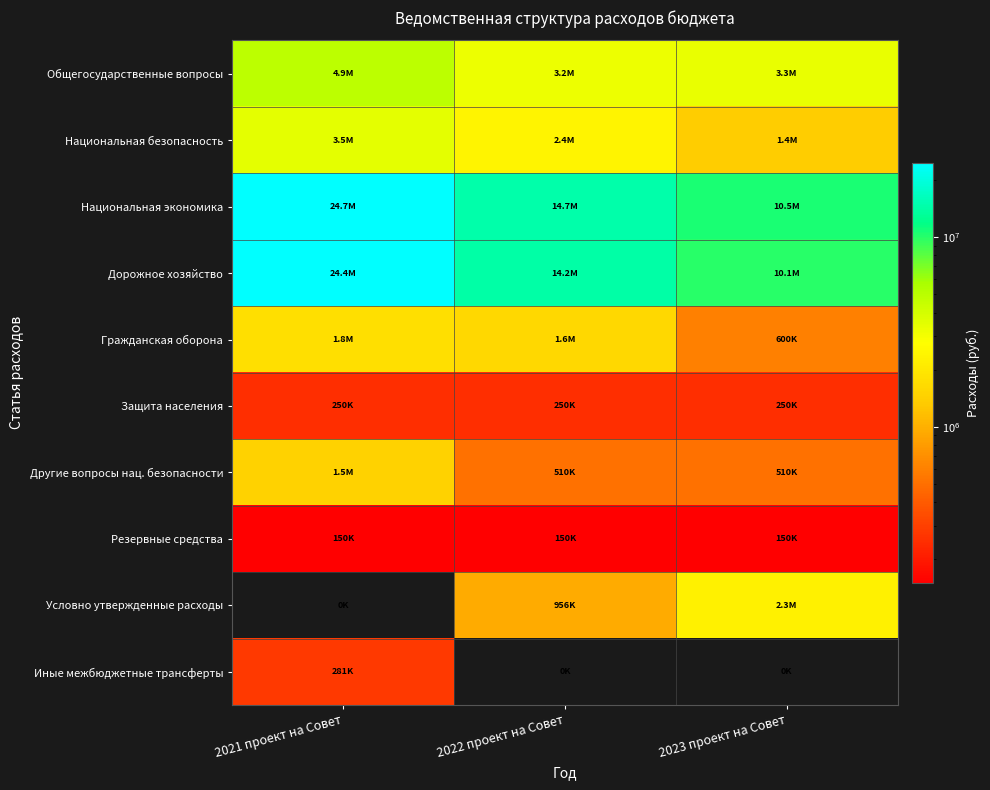

What is the total value across all series at 2021 проект на Совет?

61366694